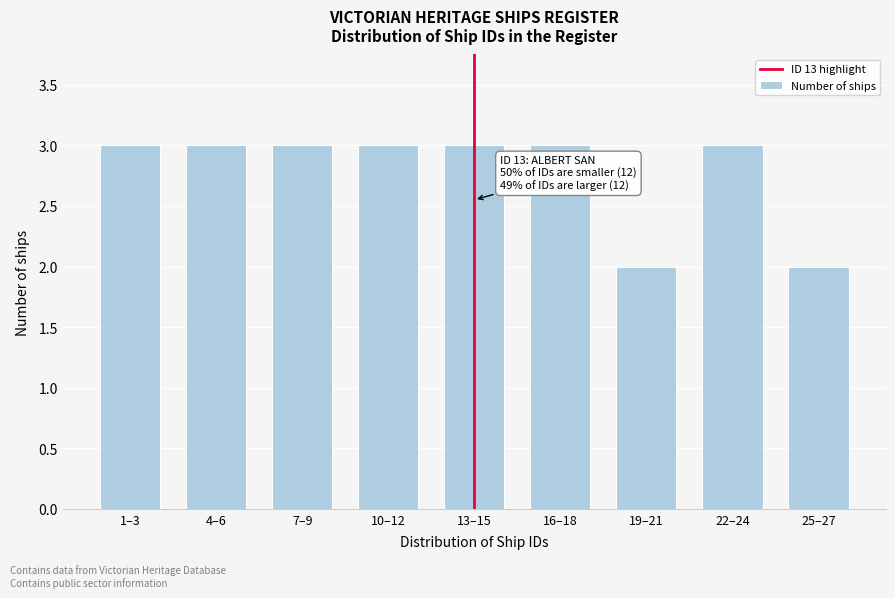

Reading right to left, extract all data points from this chart.

2	3	2	3	3	3	3	3	3